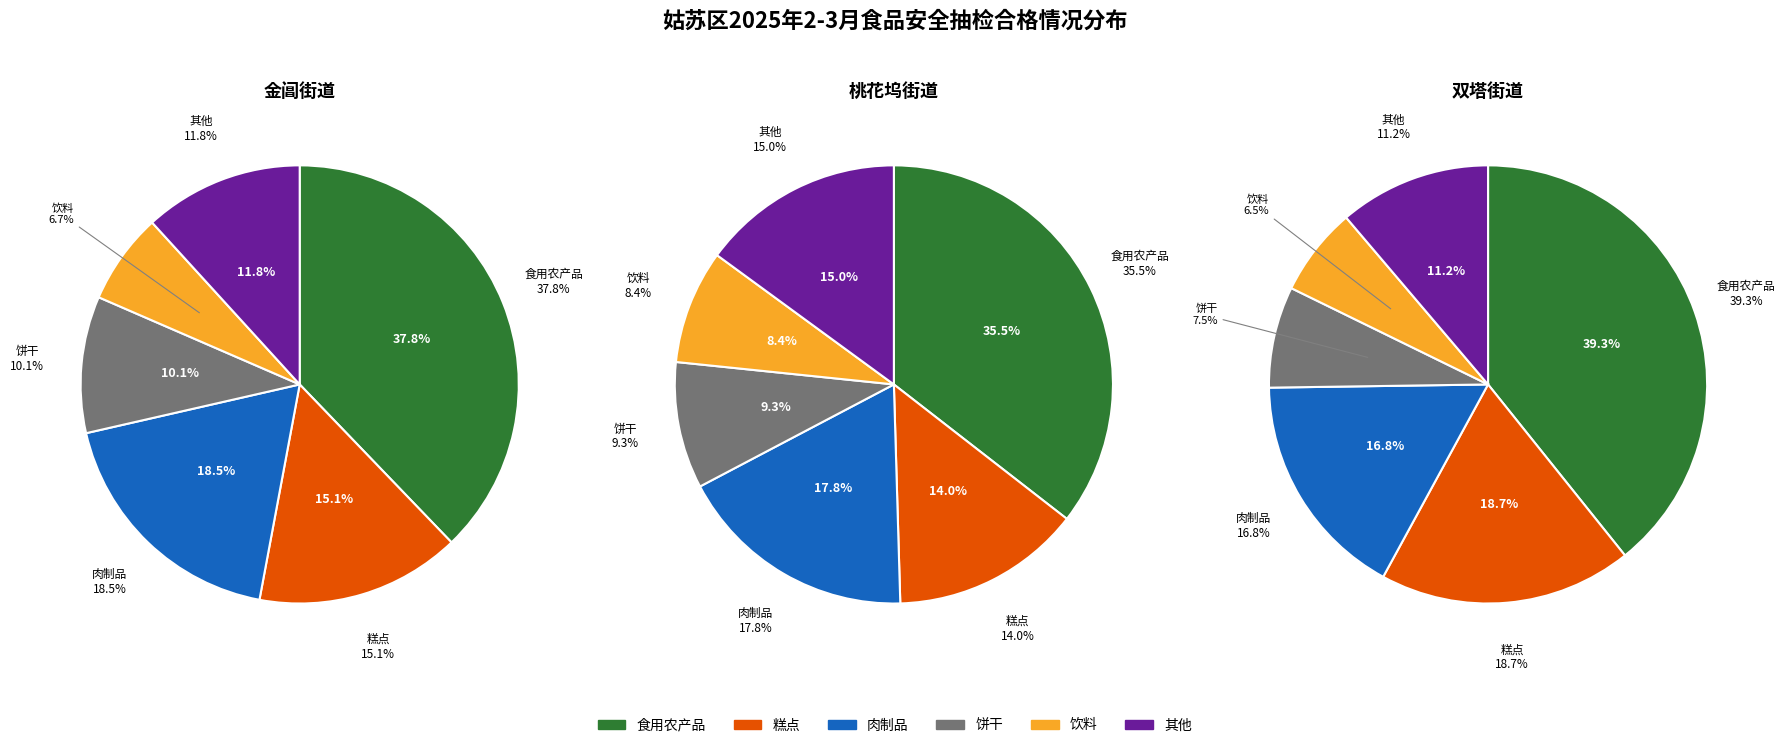

Does any single category account for the majority?

No